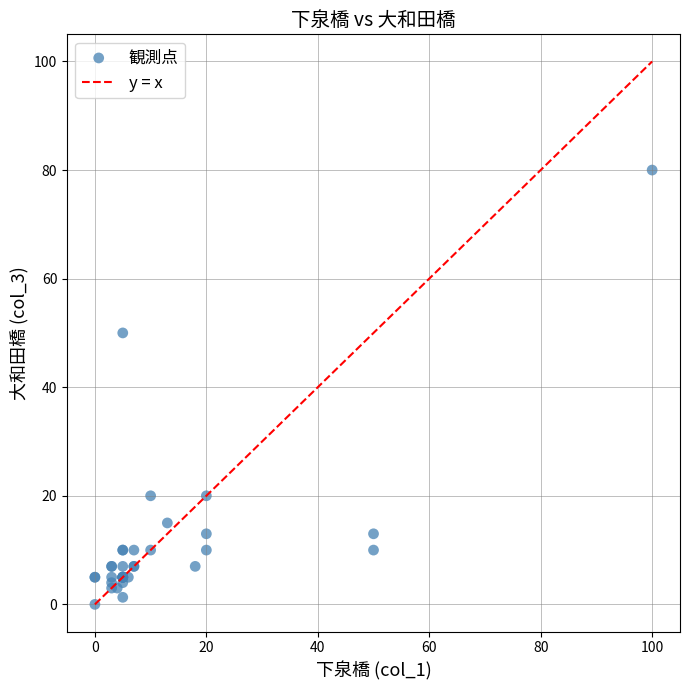

What Y value in the scatter plot is closest to 40?

50.0